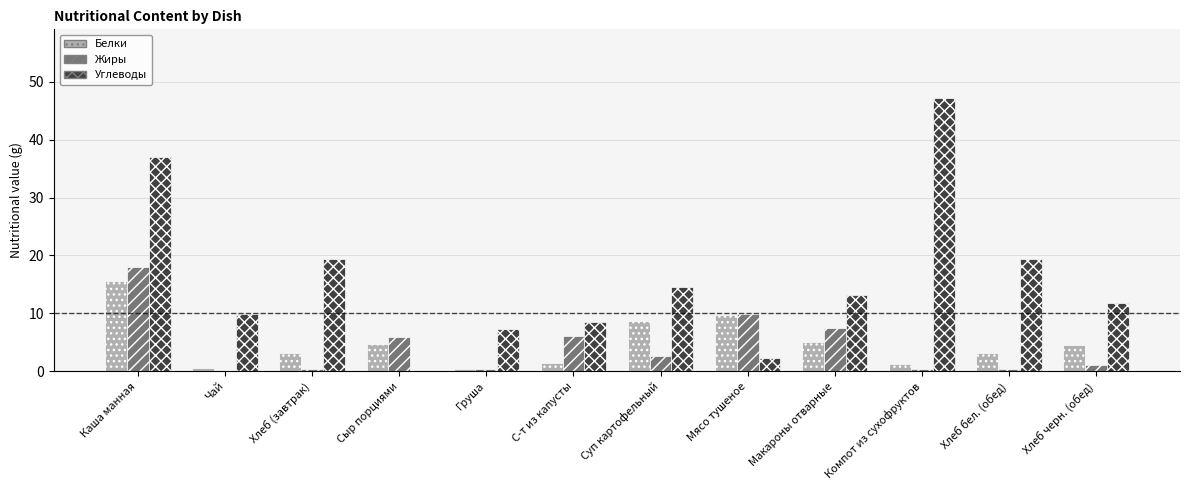

How many groups of bars are there?

12